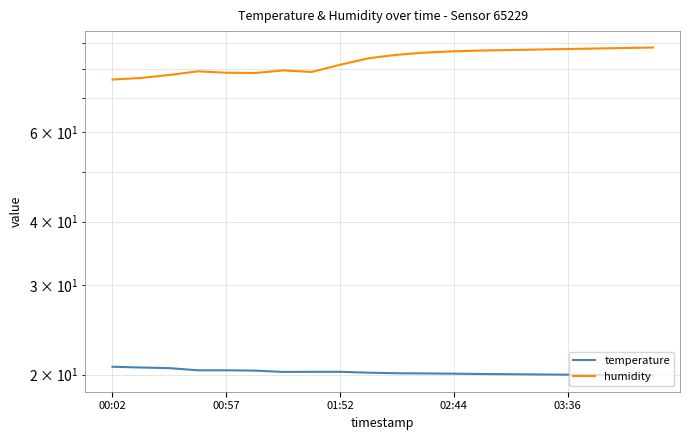

The temperature series shows 8.7 at 6. True or false?

False